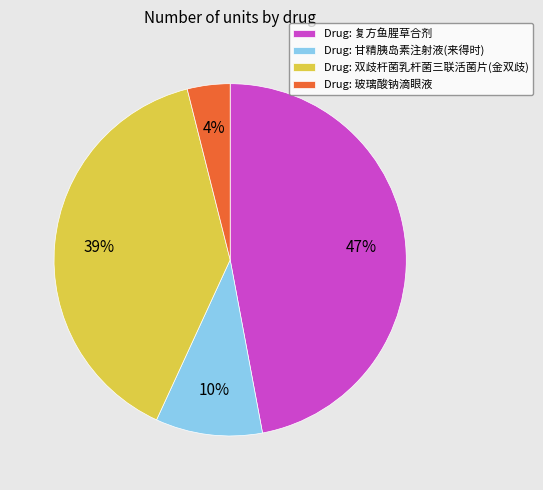

Which category has the smallest portion of the pie?

Drug: 玻璃酸钠滴眼液